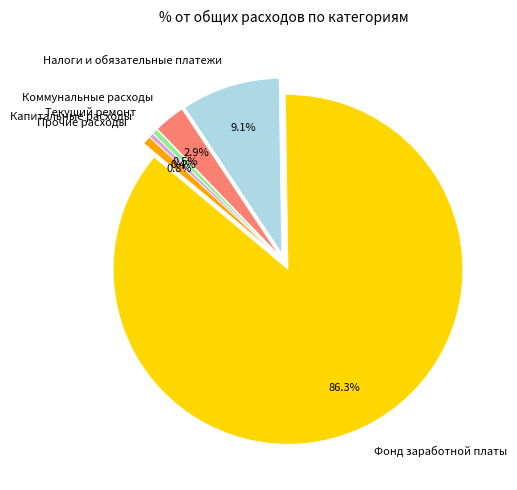

How many slices are in this pie chart?

6